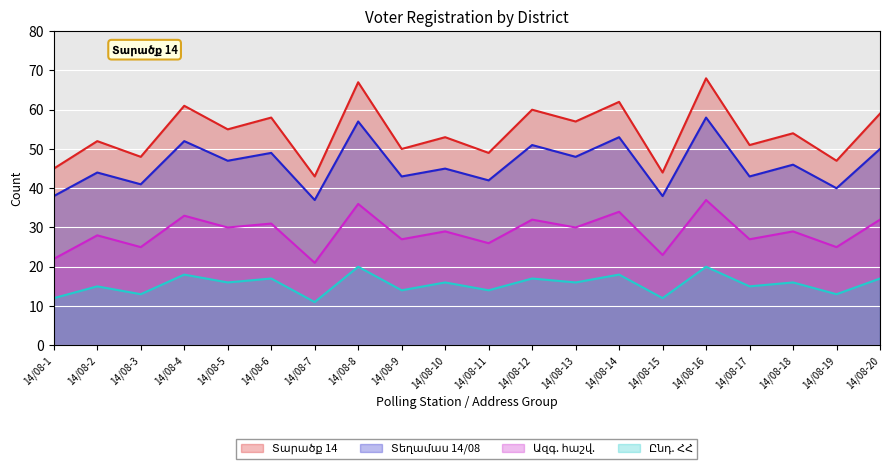

True or false: Ազգ. հաշվ. and Տարածք 14 intersect in this chart.

False